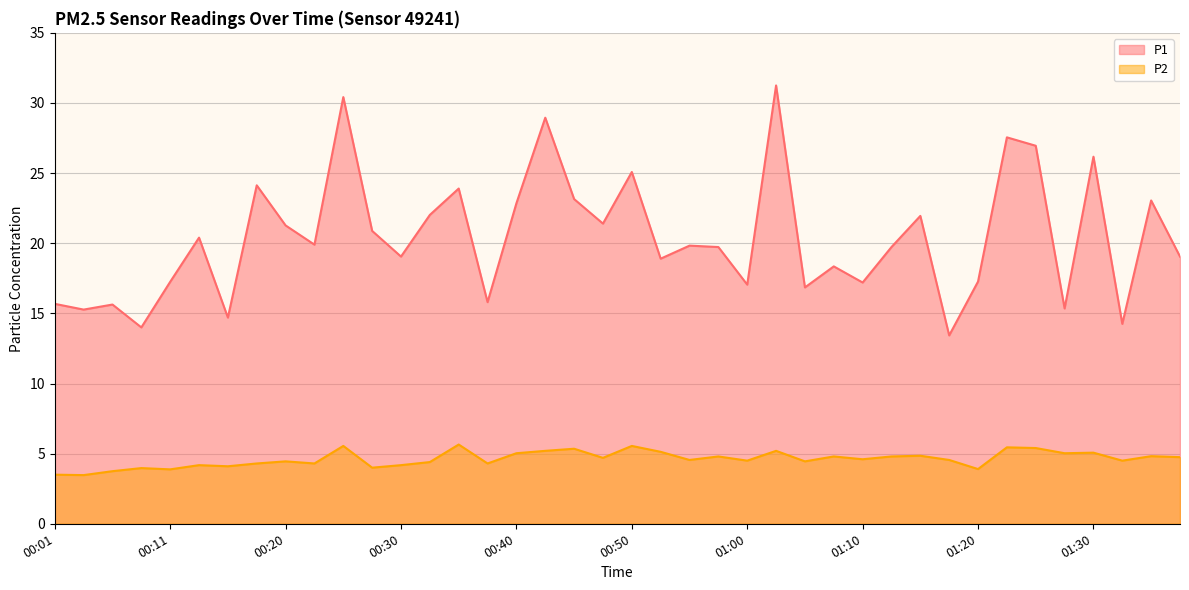

What is the label of the 10th point from the left?

00:23